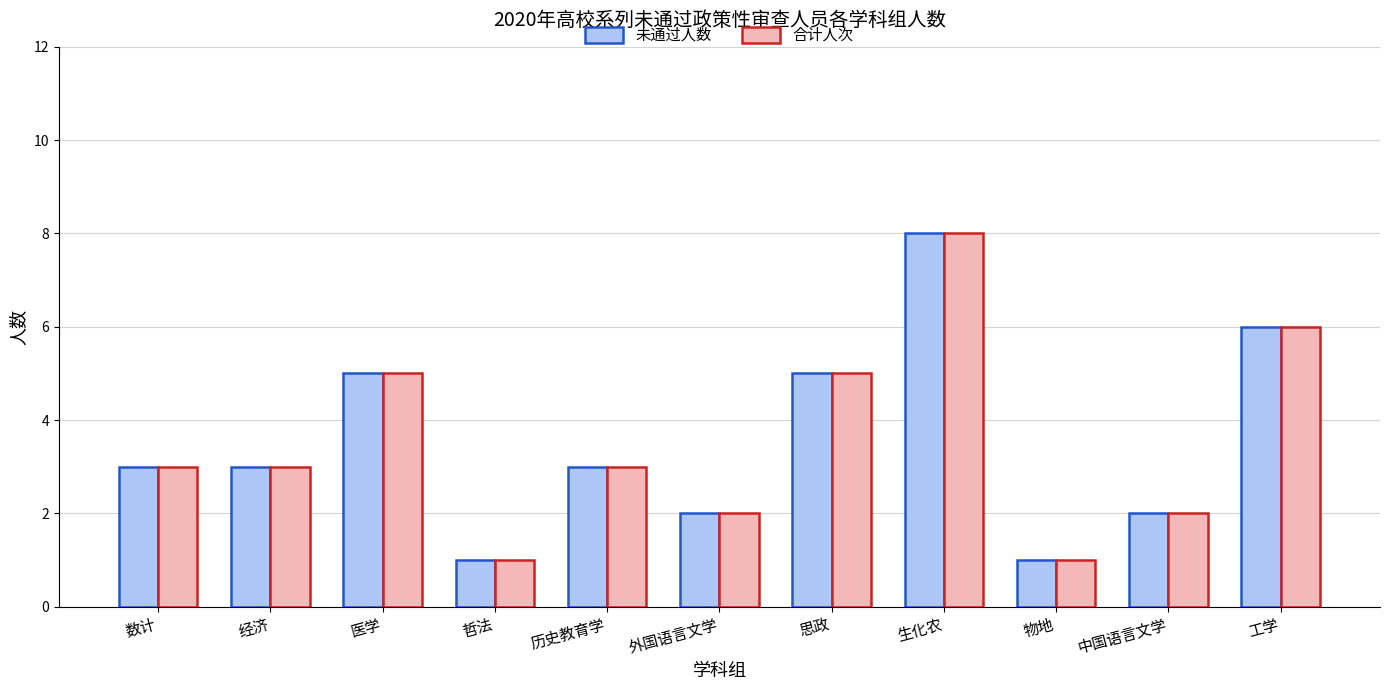

What is the maximum value shown in the chart?

8